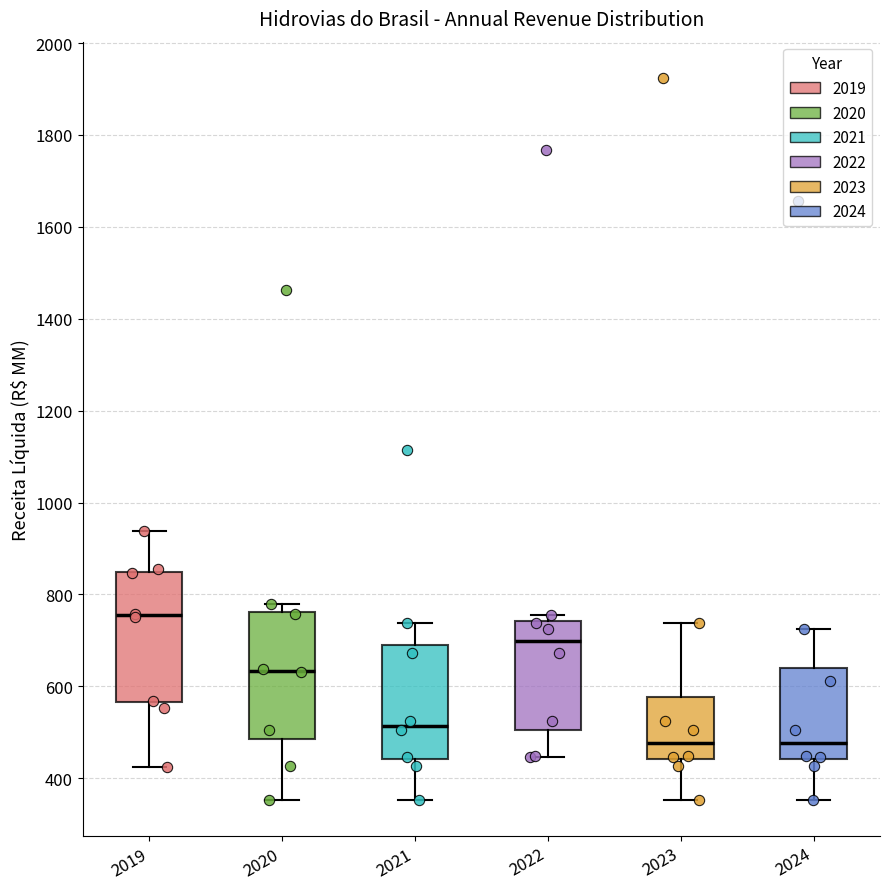

Reading left to right, read every box against the y-axis: the position of its median line, the range the box covers, and the ends of its whiskers. The values are not printed on the chart, so give them approximately, as read against the axis.

2019: median 760, box 560 to 840, whiskers 420 to 940
2020: median 640, box 480 to 760, whiskers 360 to 780
2021: median 520, box 440 to 680, whiskers 360 to 740
2022: median 700, box 500 to 740, whiskers 440 to 760
2023: median 480, box 440 to 580, whiskers 360 to 740
2024: median 480, box 440 to 640, whiskers 360 to 720